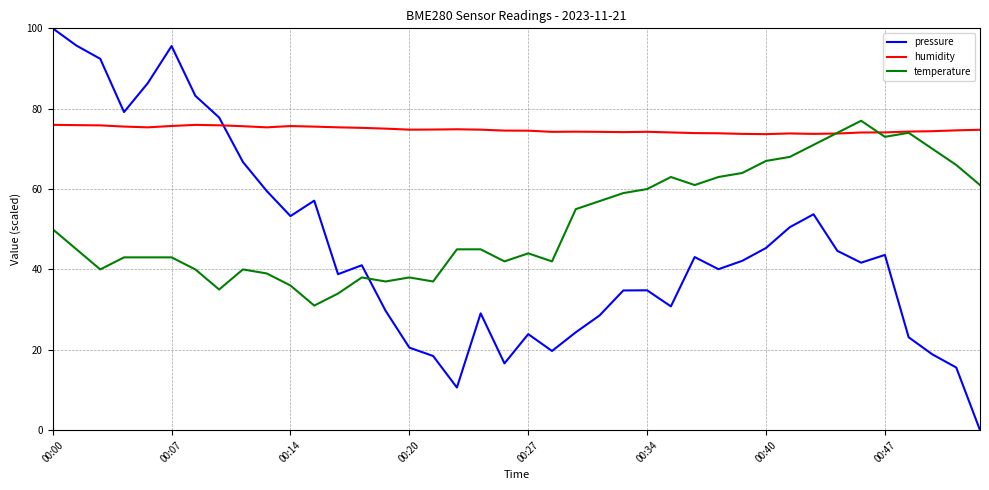

What is the maximum value shown in the chart?

100.0